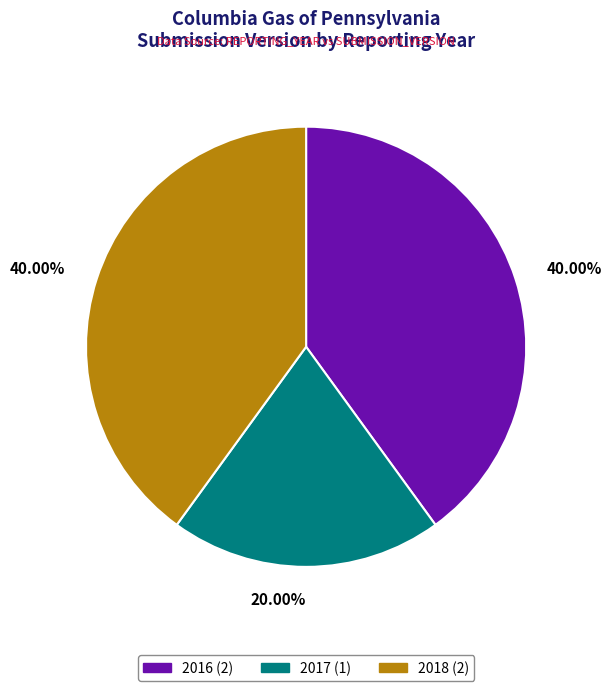

What is the ratio of the value at 2017 to the value at 2018?

0.5